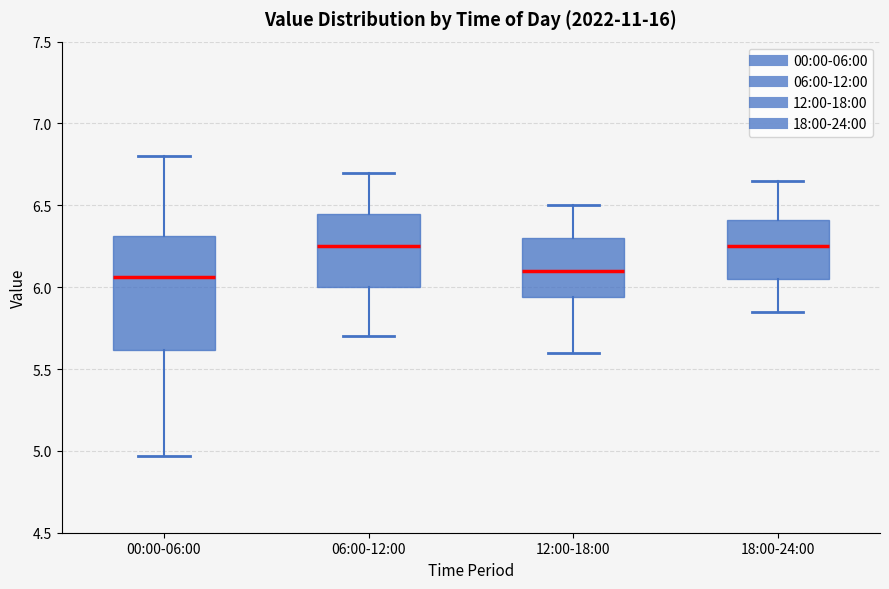

Reading left to right, transcribe this box plot: for each box, give where its median line is, the range the box spans, and where its two whiskers end, as read against the y-axis. The values are not printed on the chart, so give them approximately, as read against the axis.

00:00-06:00: median 6.05, box 5.60 to 6.30, whiskers 4.95 to 6.80
06:00-12:00: median 6.25, box 6.00 to 6.45, whiskers 5.70 to 6.70
12:00-18:00: median 6.10, box 5.95 to 6.30, whiskers 5.60 to 6.50
18:00-24:00: median 6.25, box 6.05 to 6.40, whiskers 5.85 to 6.65